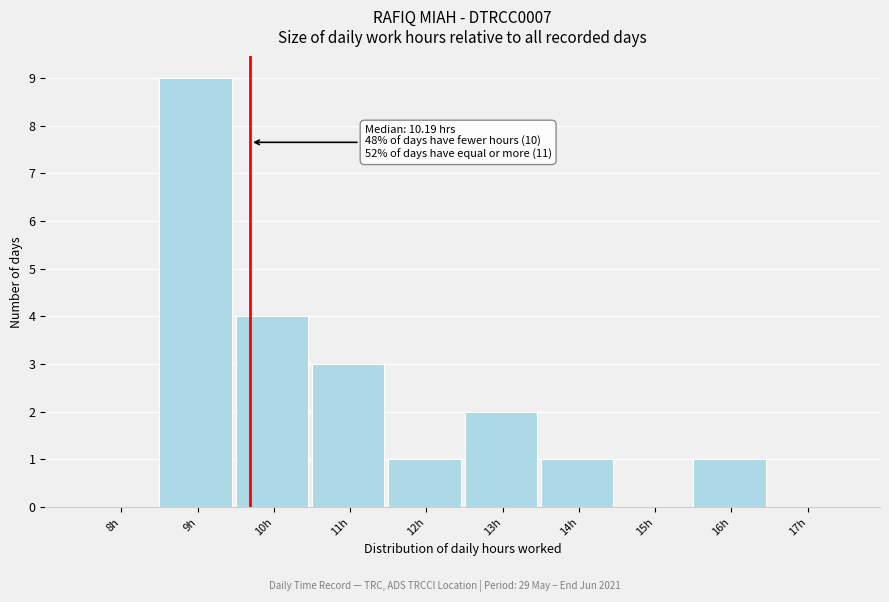

Reading left to right, what are all the values shown in this chart?

8h=0	9h=9	10h=4	11h=3	12h=1	13h=2	14h=1	15h=0	16h=1	17h=0